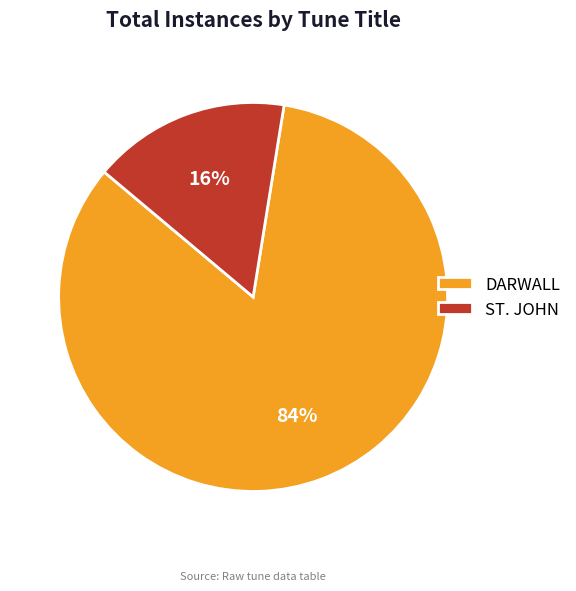

Rank the categories by value from highest to lowest.

DARWALL, ST. JOHN